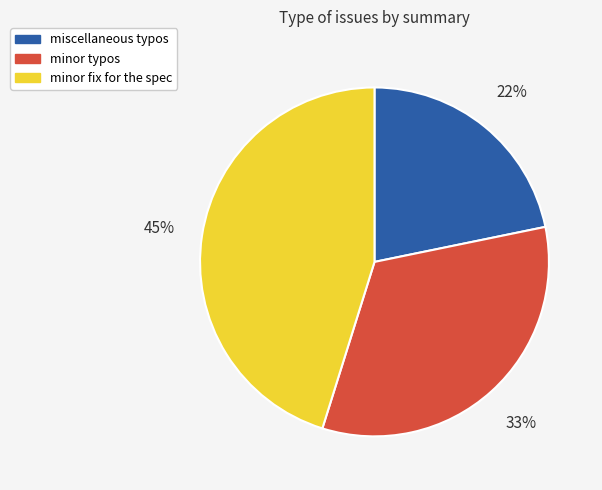

Is it true that minor typos is 33% of the pie?

True